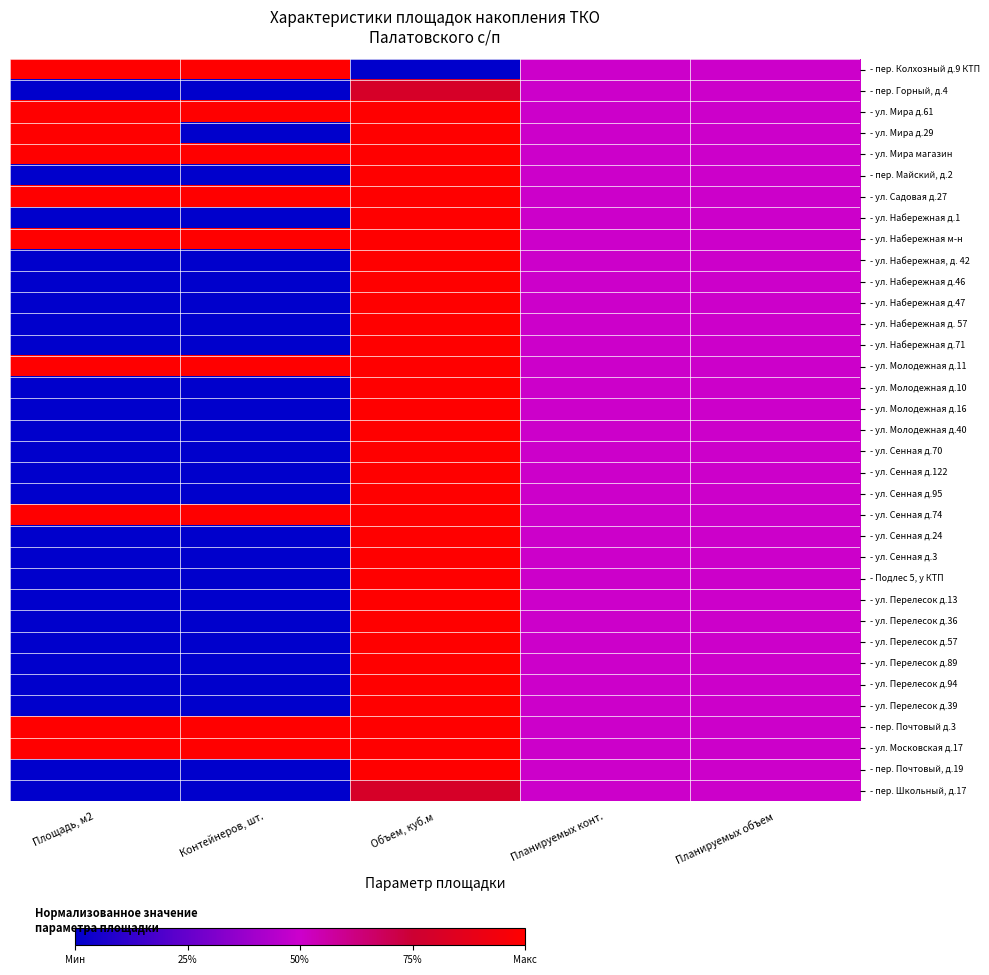

Which label corresponds to the smallest value in the chart?

Объем, куб.м